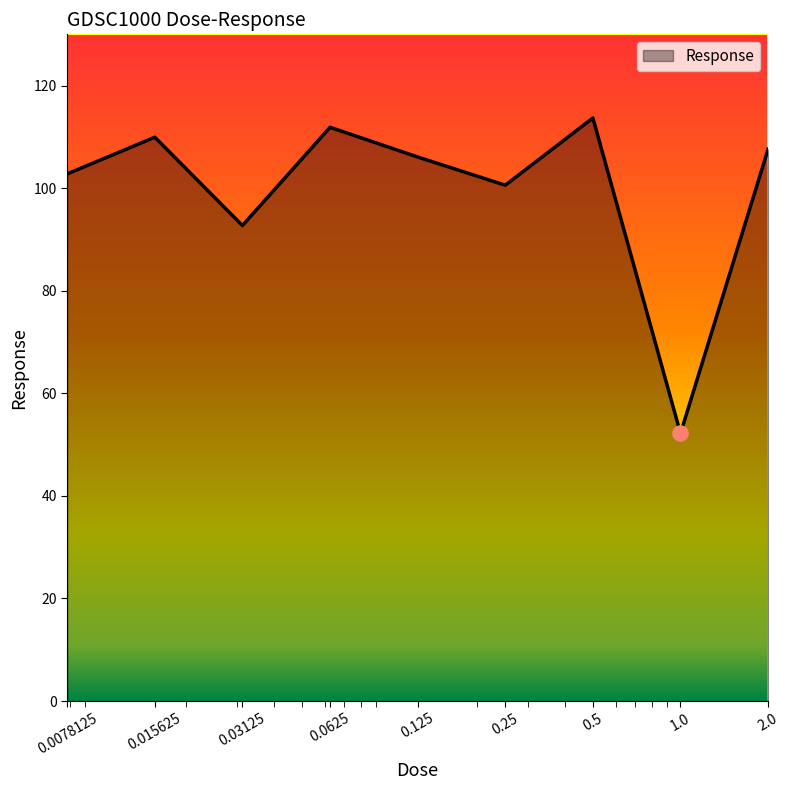

What is the smallest value displayed?

52.2